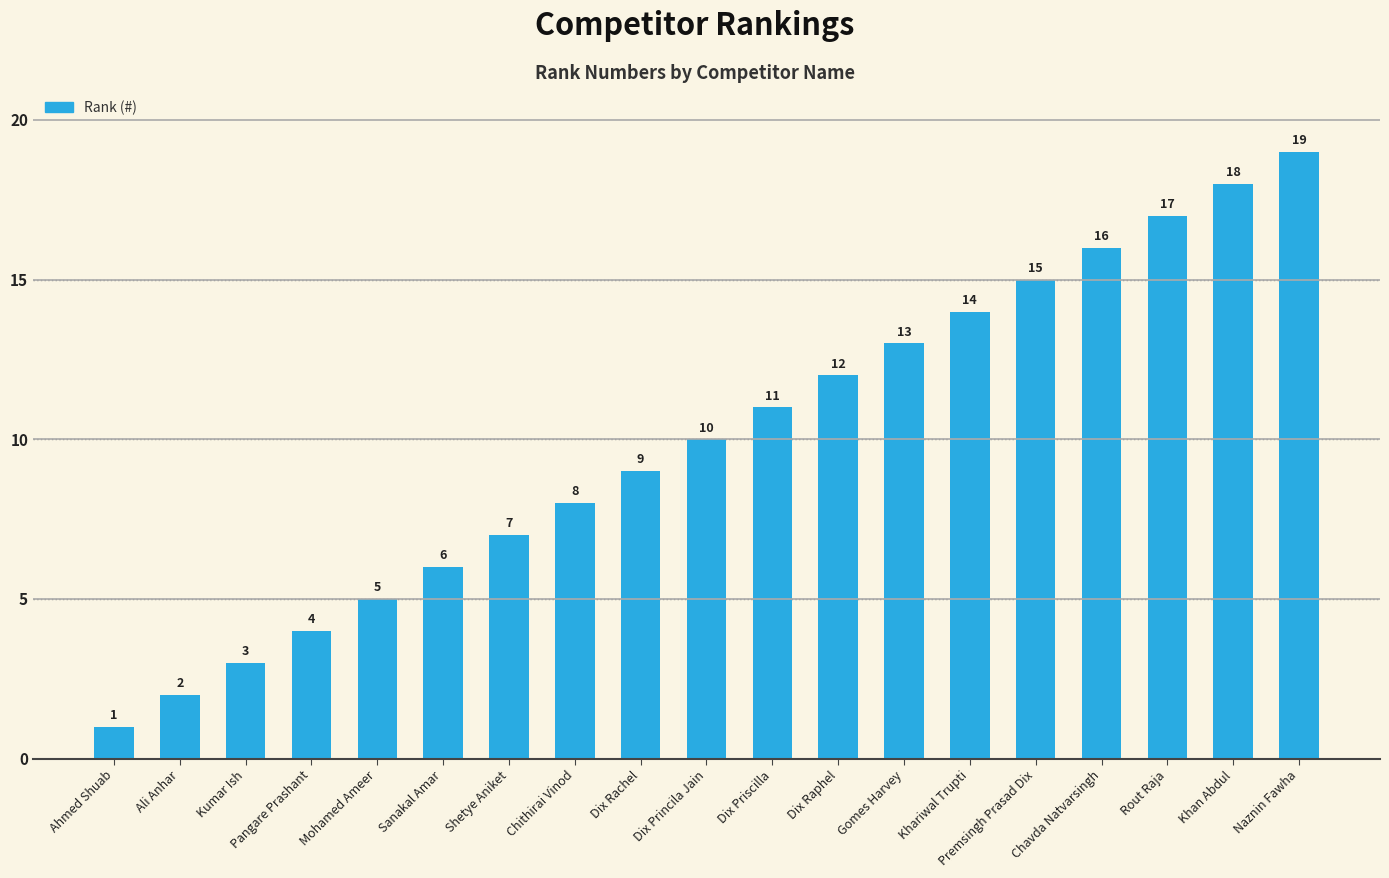

How many bars are there in total?

19